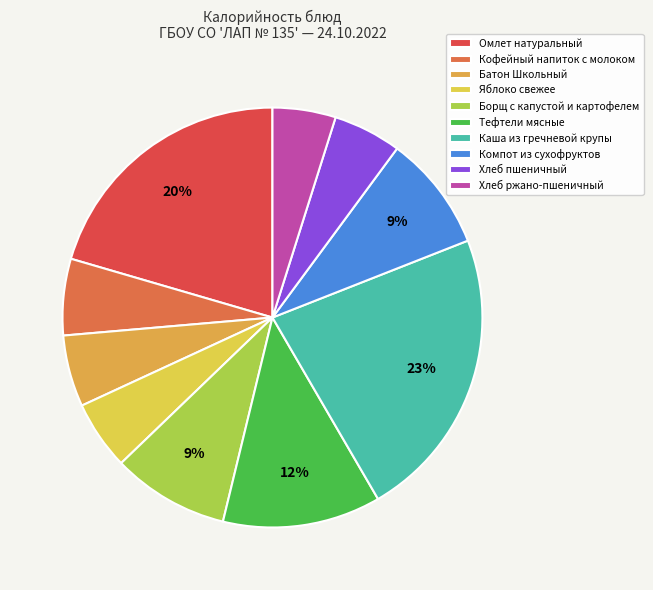

Which slice is the largest?

Каша из гречневой крупы